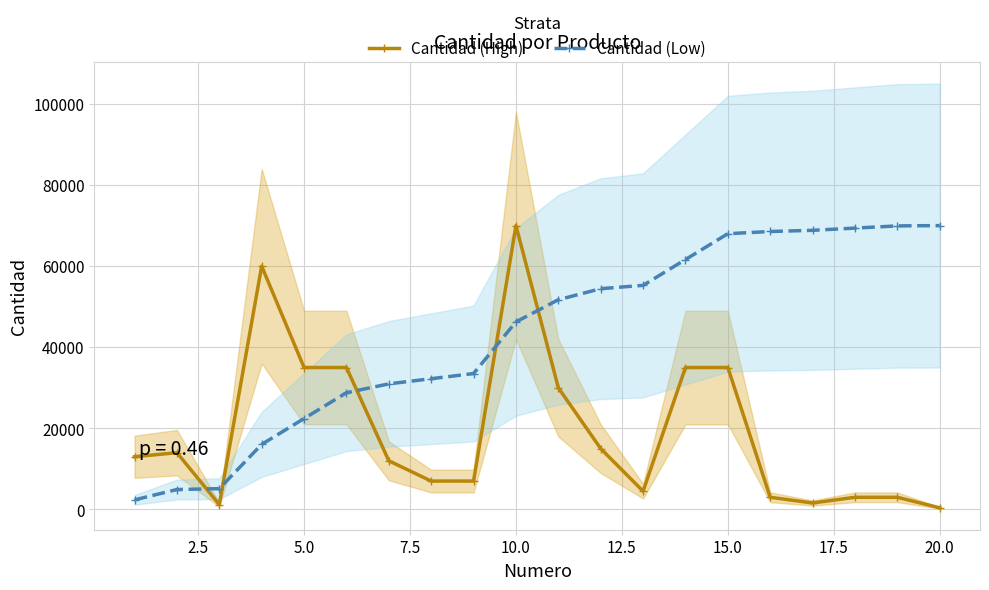

True or false: Cantidad (High) and Cantidad (Low) cross at least once.

True